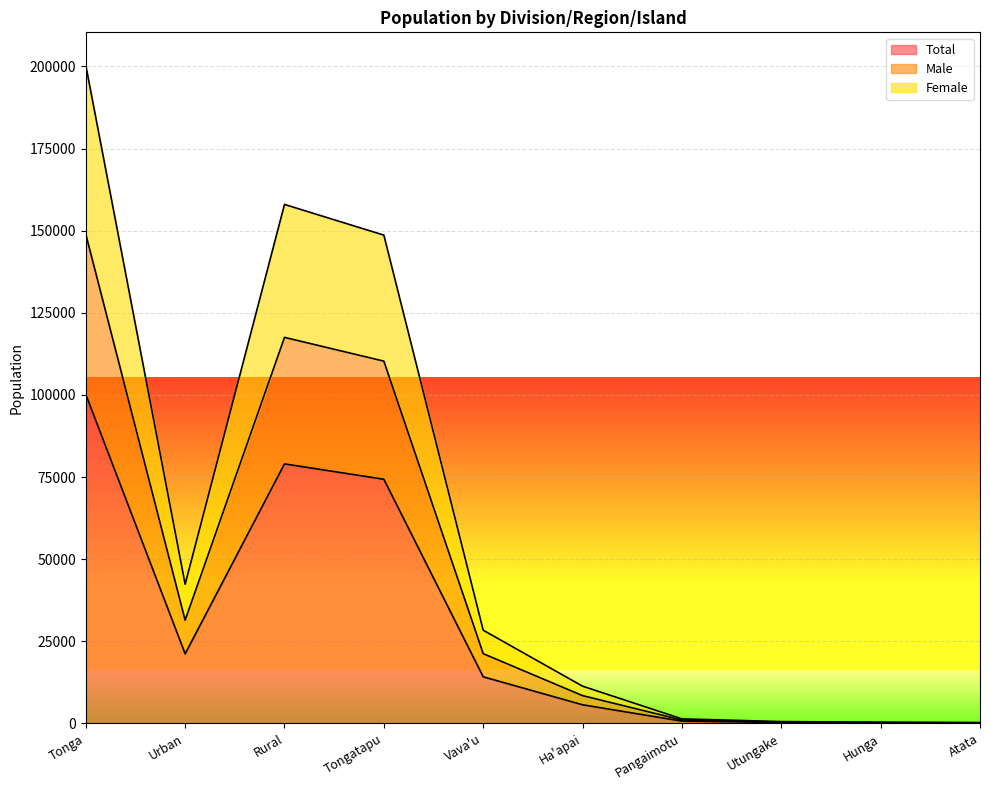

True or false: Male and Total cross at least once.

False